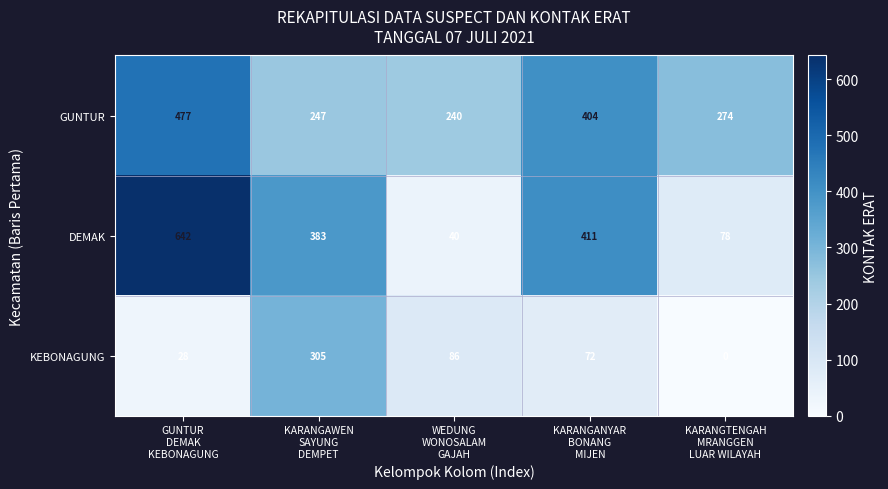

Which series has the widest spread of values?

DEMAK